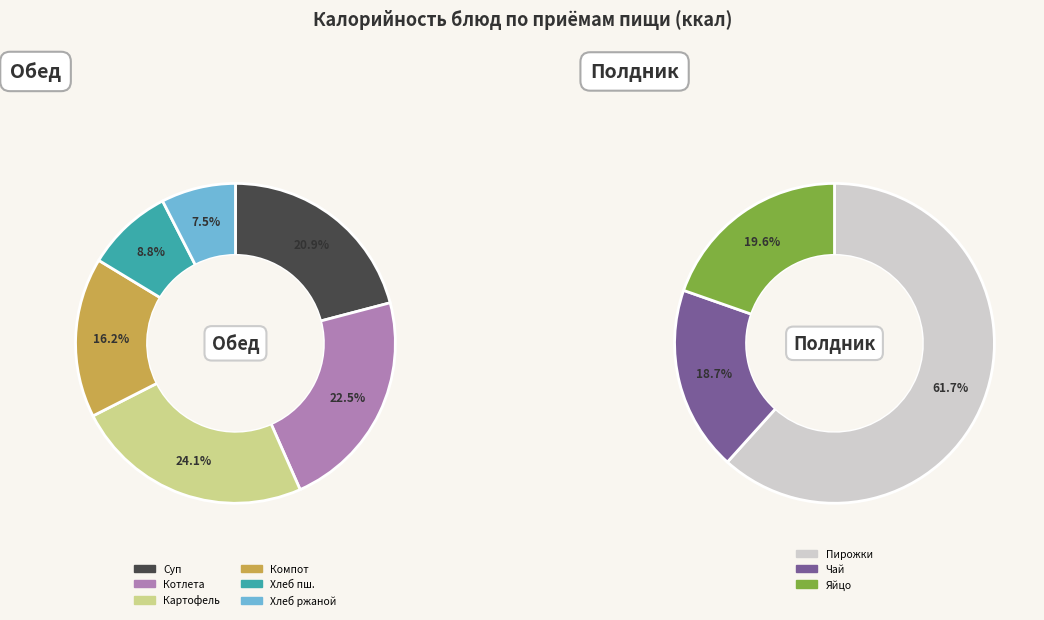

Is it true that Пирожки печеные с мясом, рисом is 12% of the pie?

False